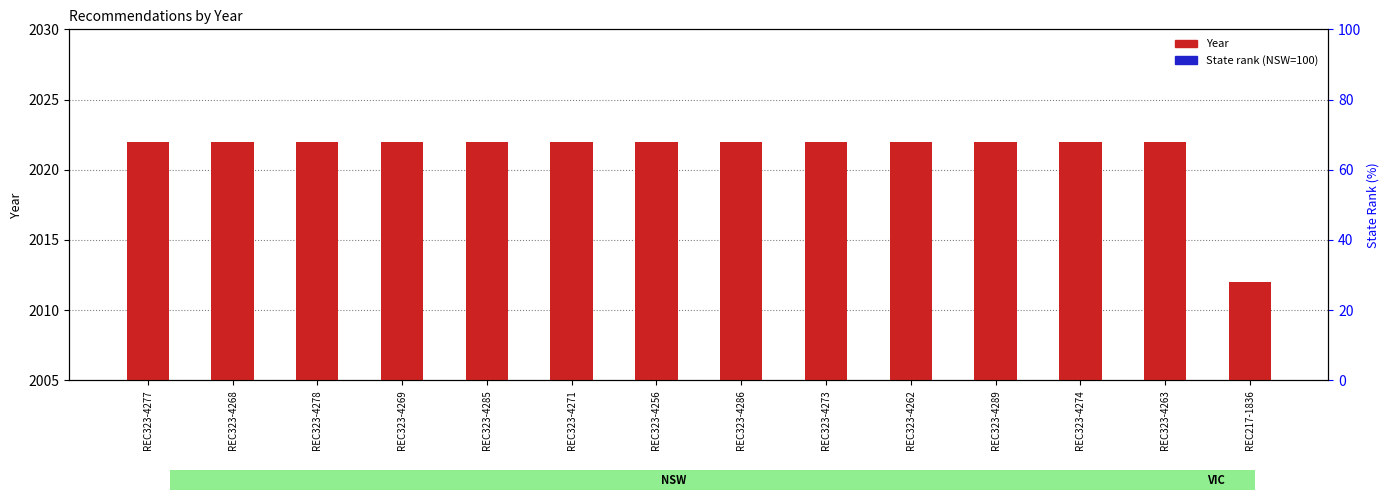

What is the spread (max minus min) of values at REC323-4271?

2020